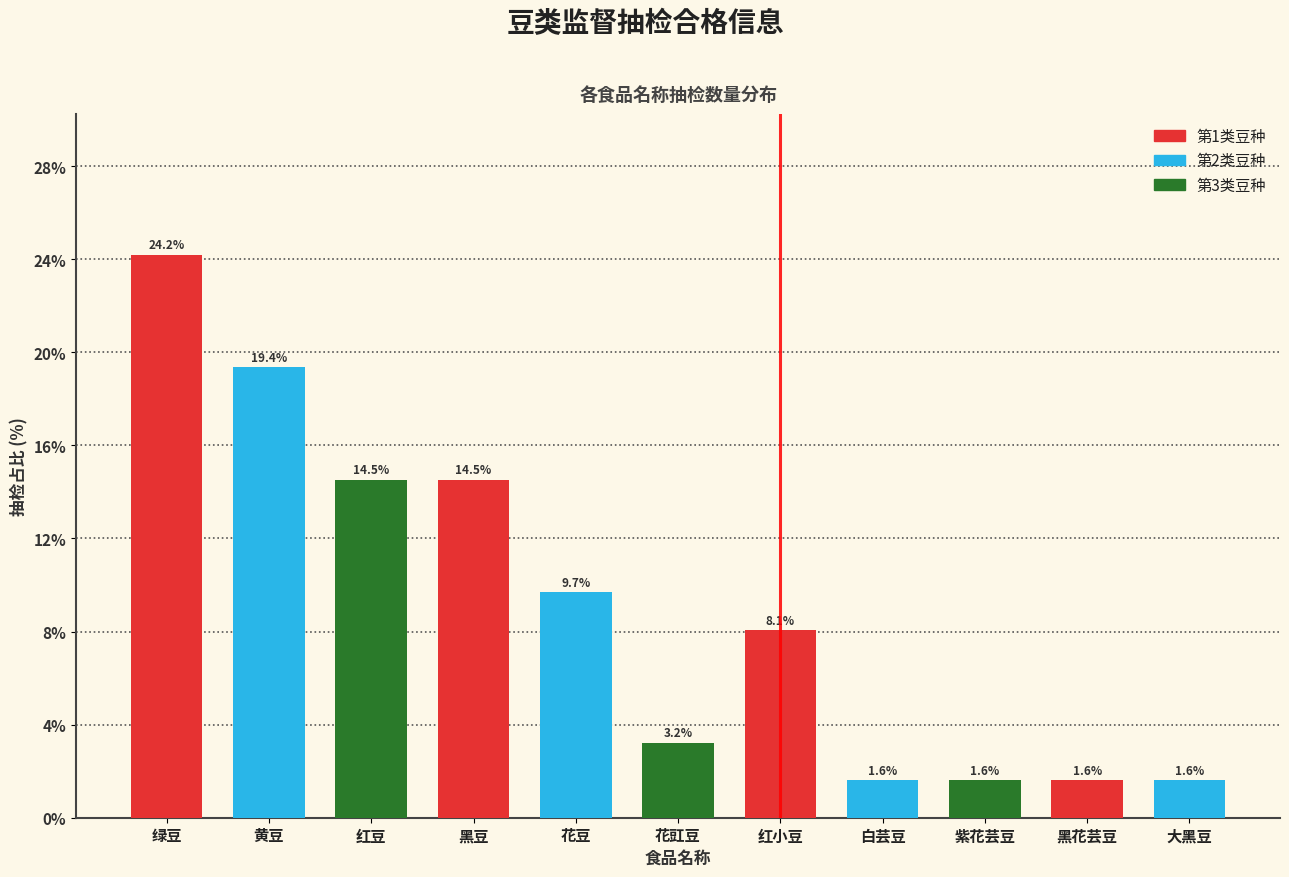

Reading left to right, extract all data points from this chart.

绿豆=24.2	黄豆=19.4	红豆=14.5	黑豆=14.5	花豆=9.7	花豇豆=3.2	红小豆=8.1	白芸豆=1.6	紫花芸豆=1.6	黑花芸豆=1.6	大黑豆=1.6